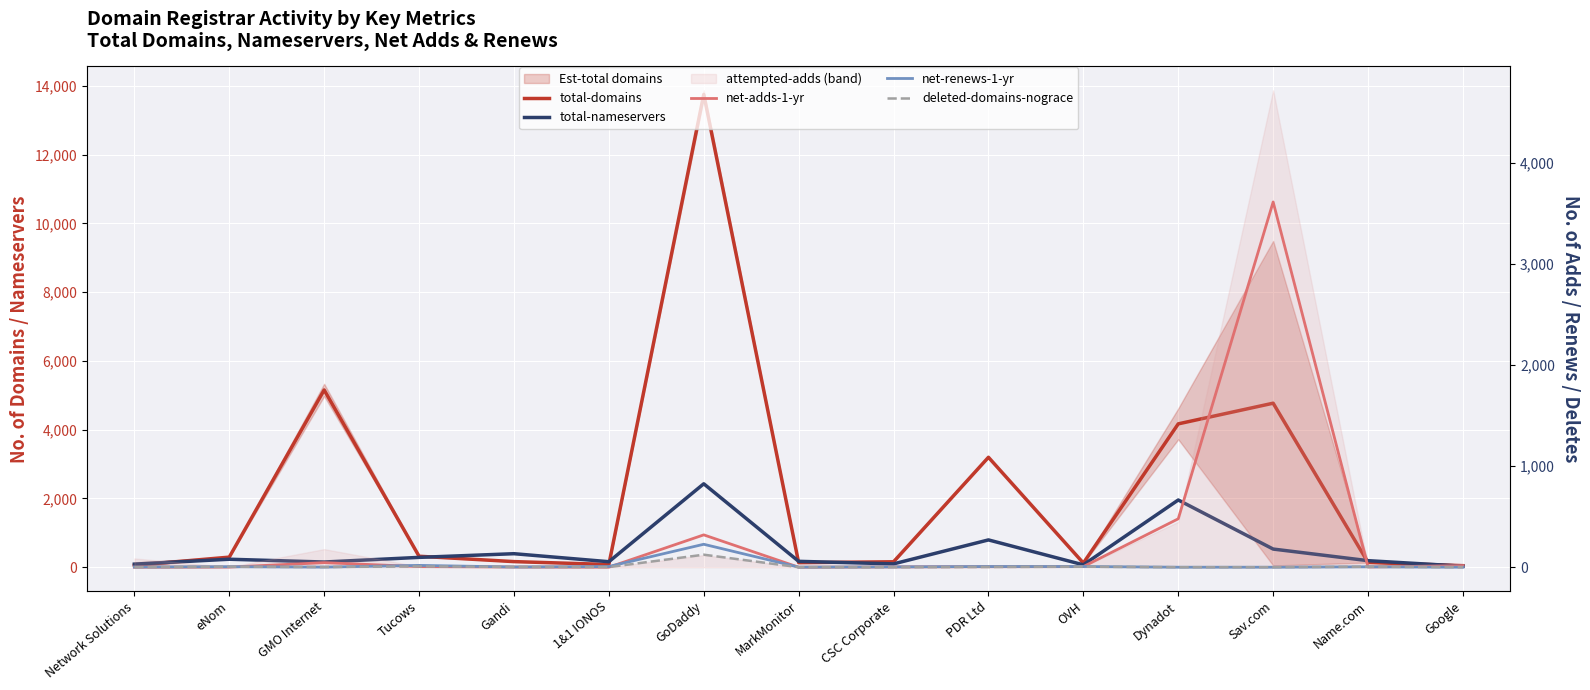

What is the value of the deleted-domains-nograce point at the 10th from the left?

2